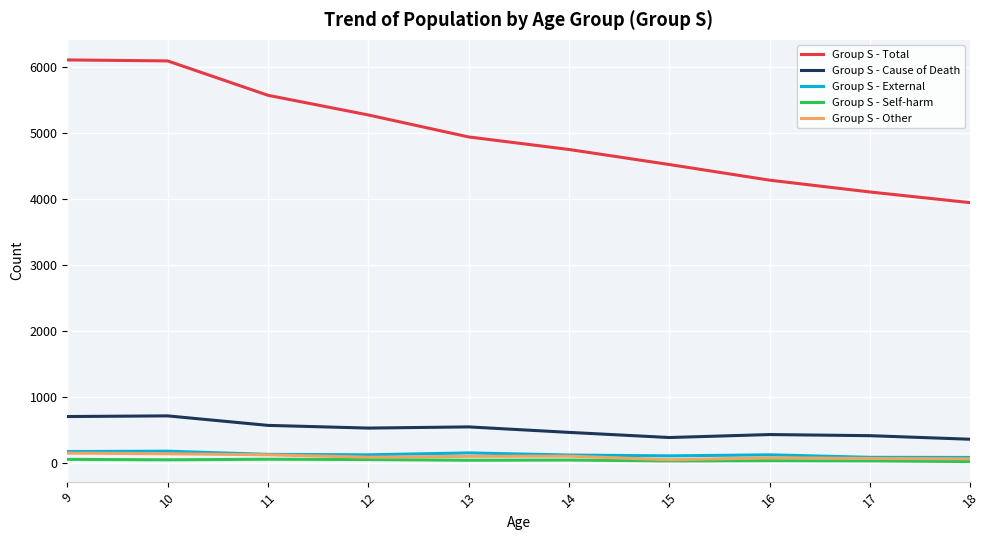

The Group S - Self-harm series shows 38 at 13. True or false?

True